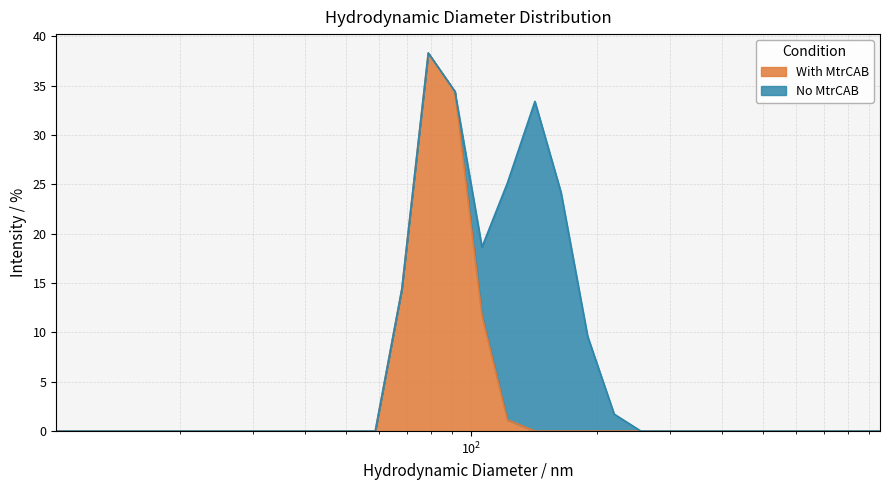

Which category has the highest value across all series?

78.8